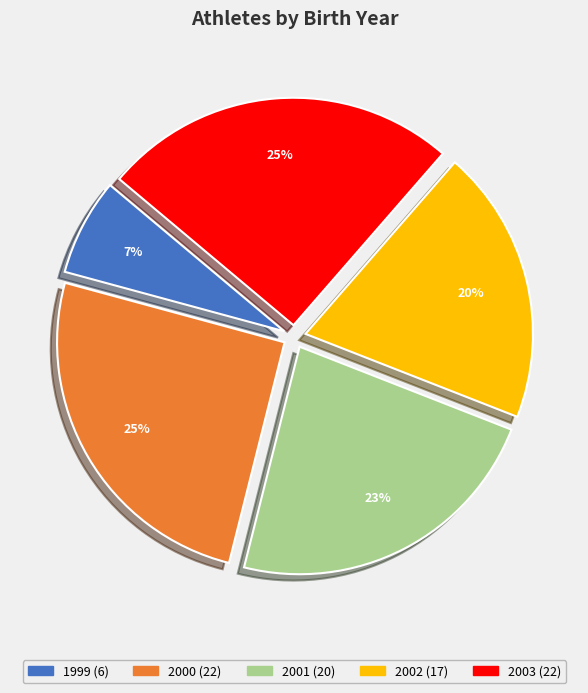

To the nearest percent, what is the difference between the largest and smallest slice percentages?

18%